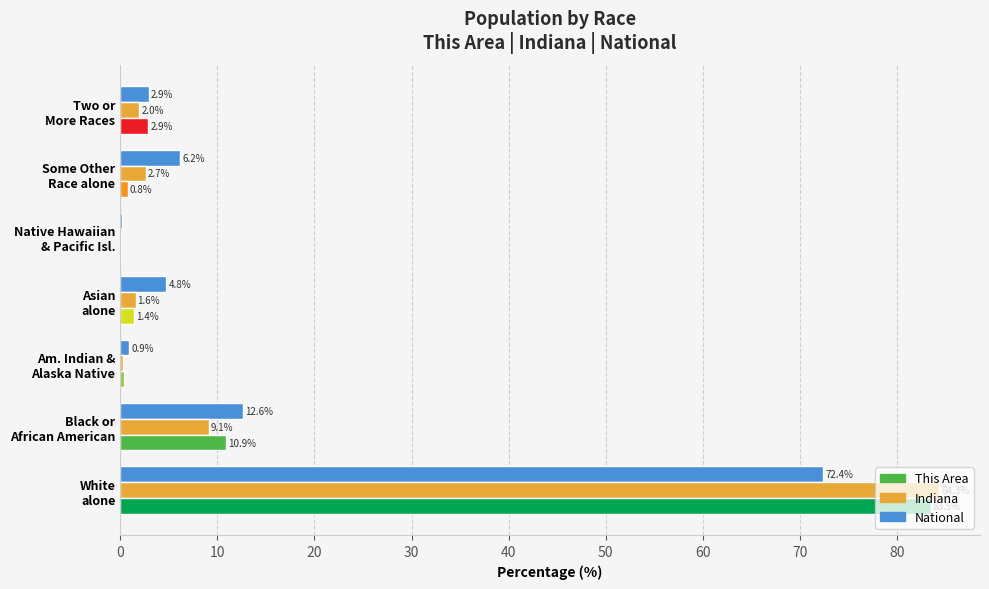

What is the maximum value for Indiana?

84.3